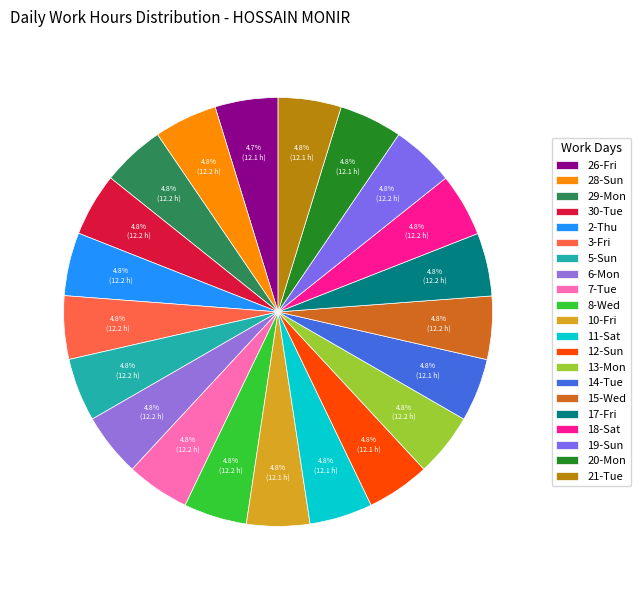

To the nearest percent, what portion does 20-Mon represent?

5%